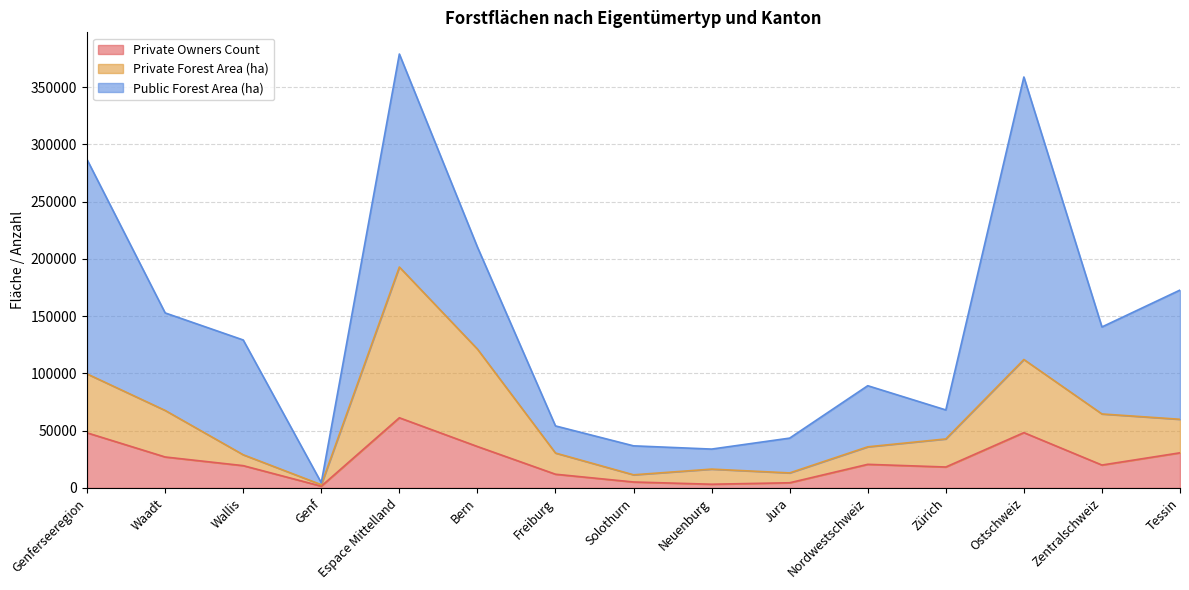

What are all the series names shown in the legend?

Private Owners Count, Private Forest Area (ha), Public Forest Area (ha)